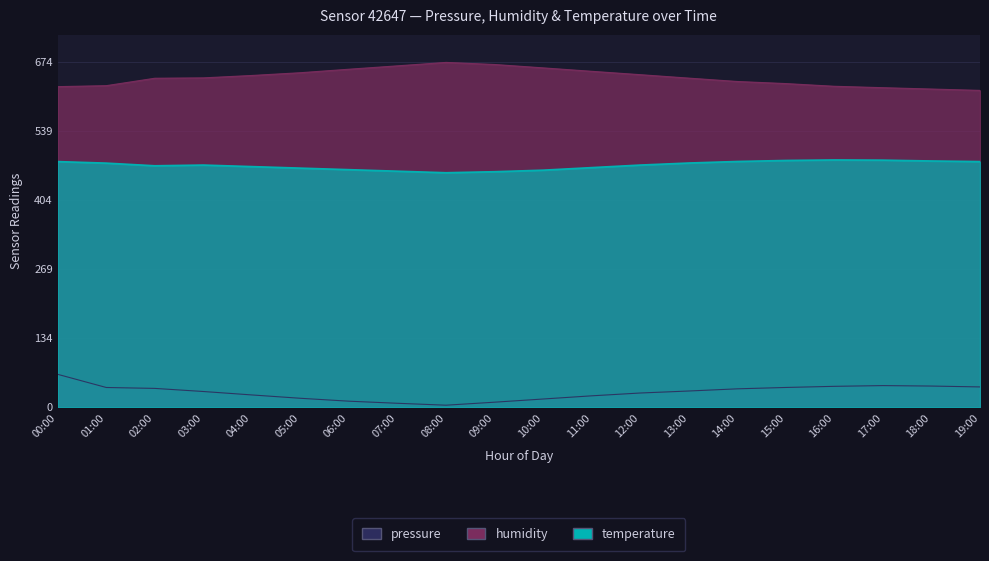

True or false: temperature and pressure intersect in this chart.

False